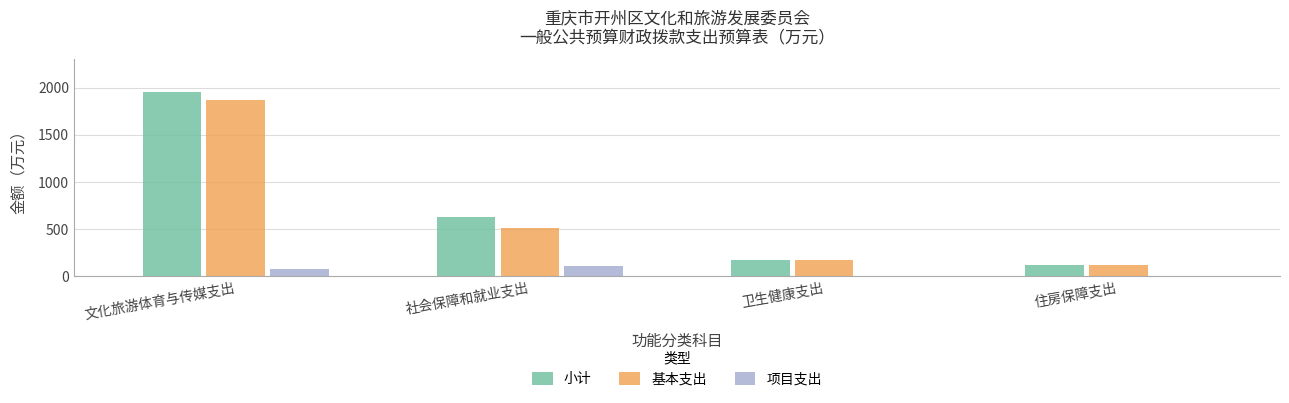

What is the approximate value of 项目支出 at 社会保障和就业支出?

115.0